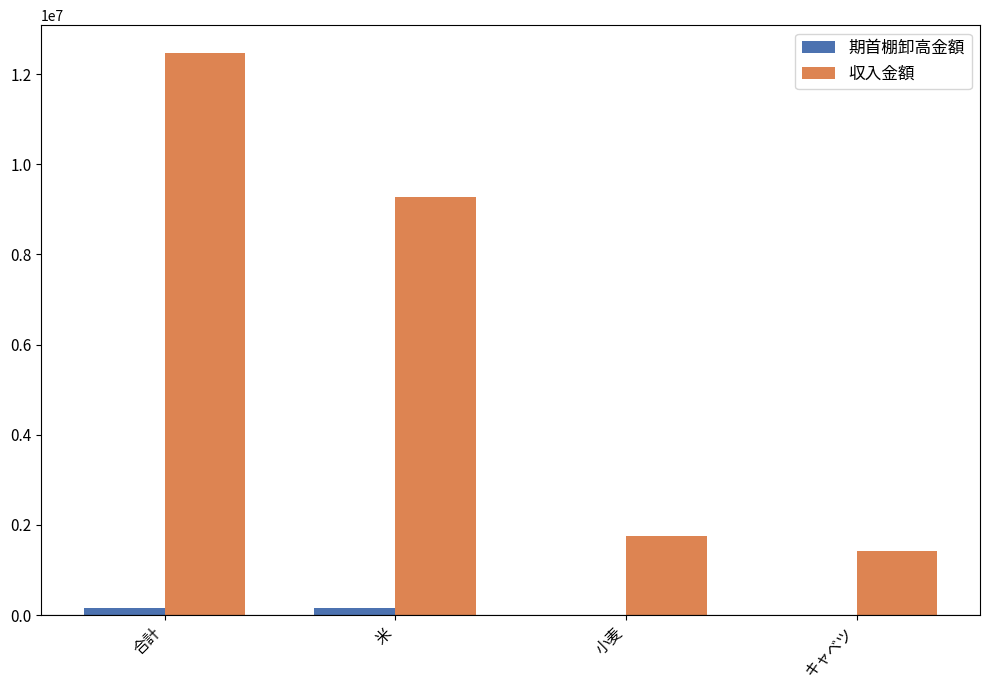

Reading left to right, extract all data points from this chart.

期首棚卸高金額: 150000	150000	0	0
収入金額: 12460000	9280000	1760000	1420000